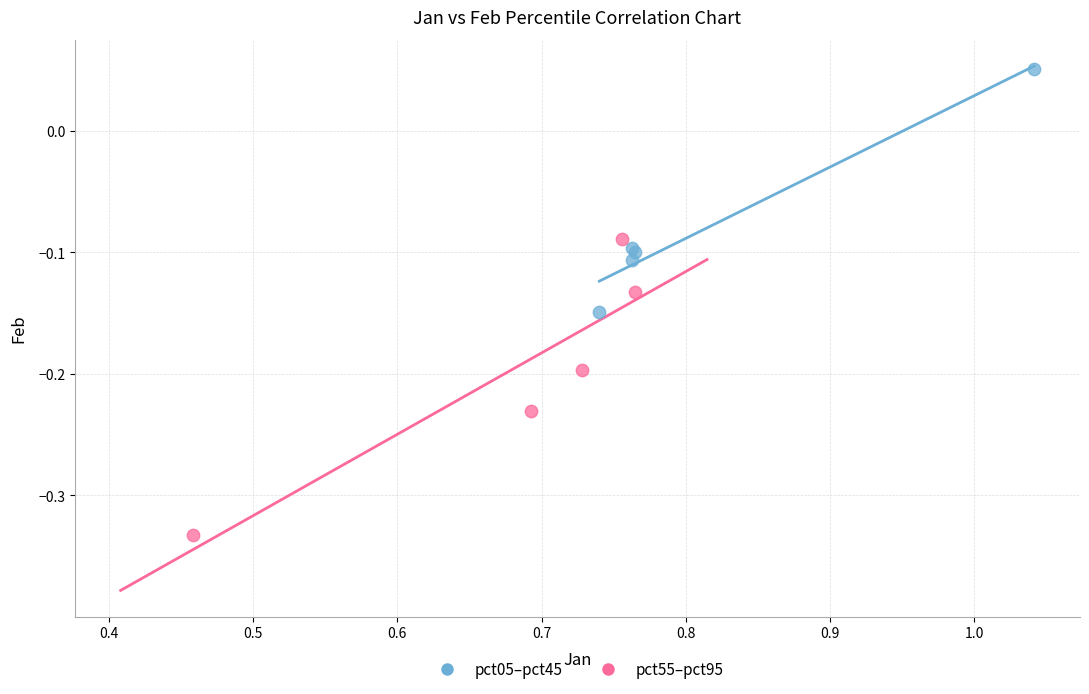

What are all the series names shown in the legend?

pct05–pct45, pct55–pct95